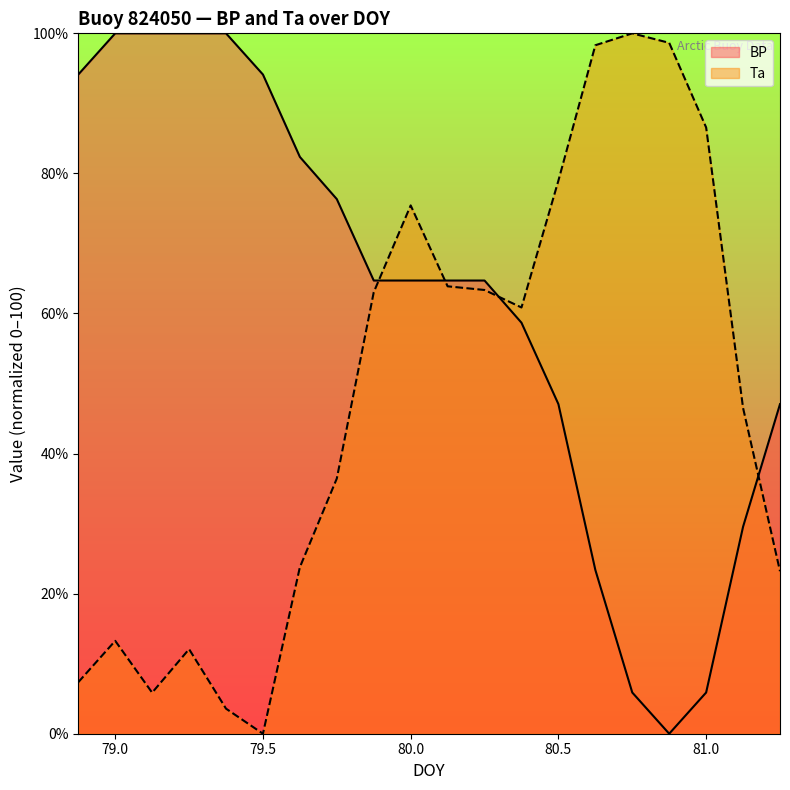

What is the sum of all BP values?

1223.2